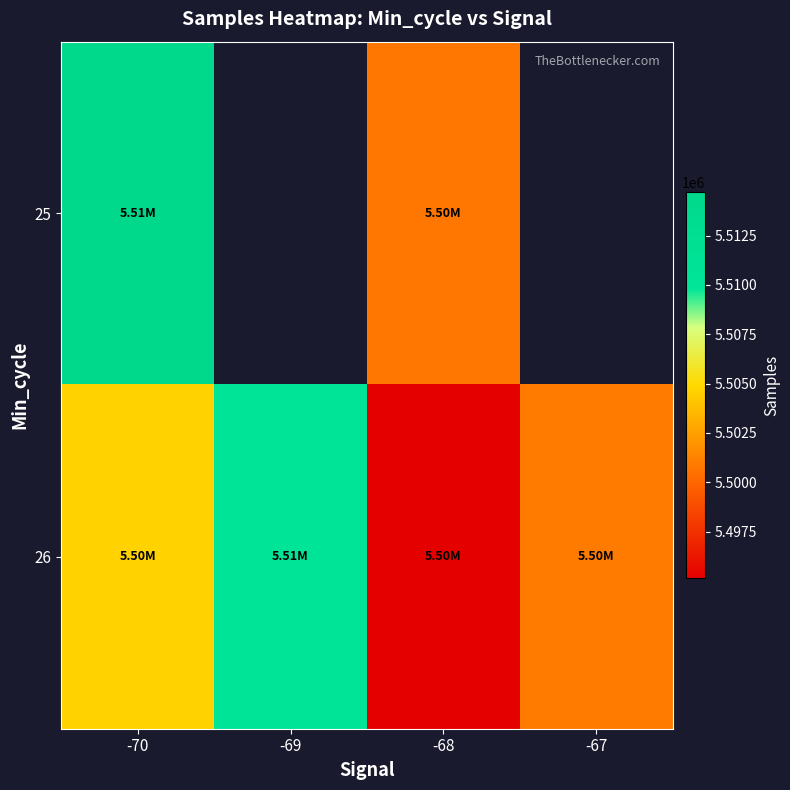

Which category has the lowest value across all series?

-68